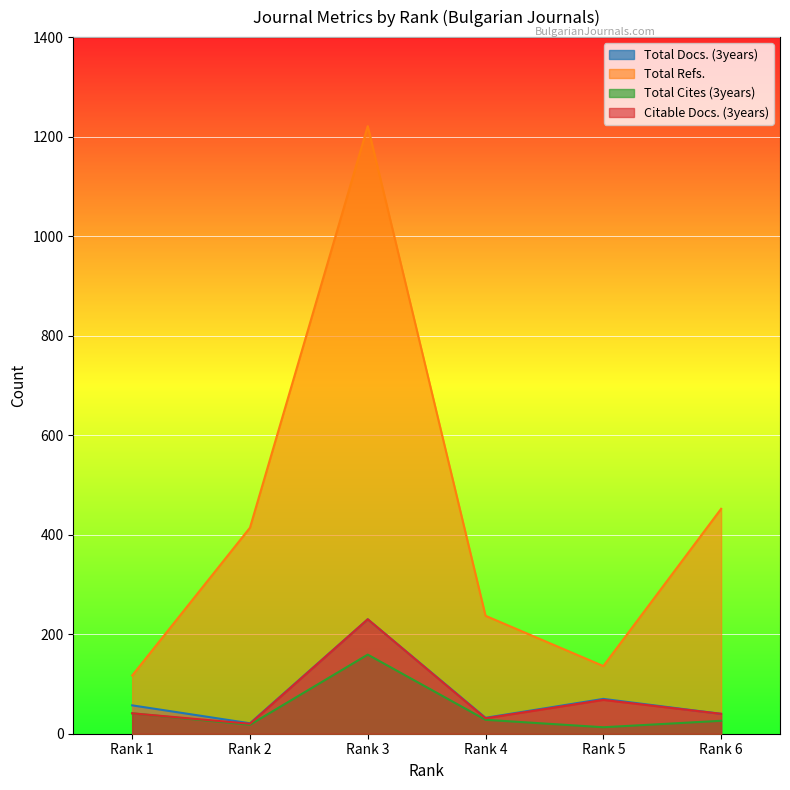

Between Rank 1 and Rank 4, which series saw the biggest shift?

Total Refs.